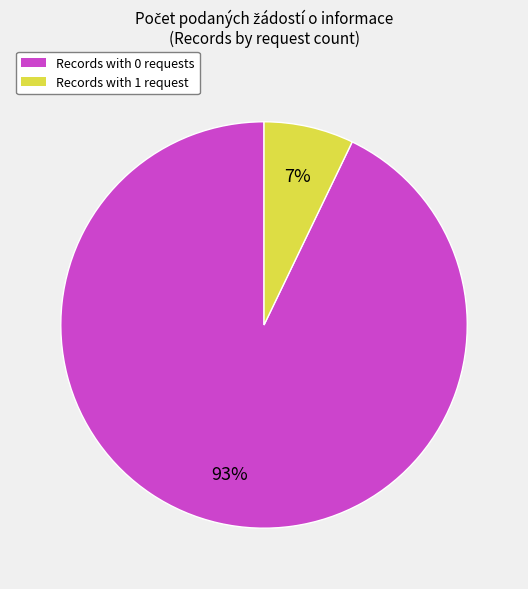

Which has a higher value, Records with 0 requests or Records with 1 request?

Records with 0 requests